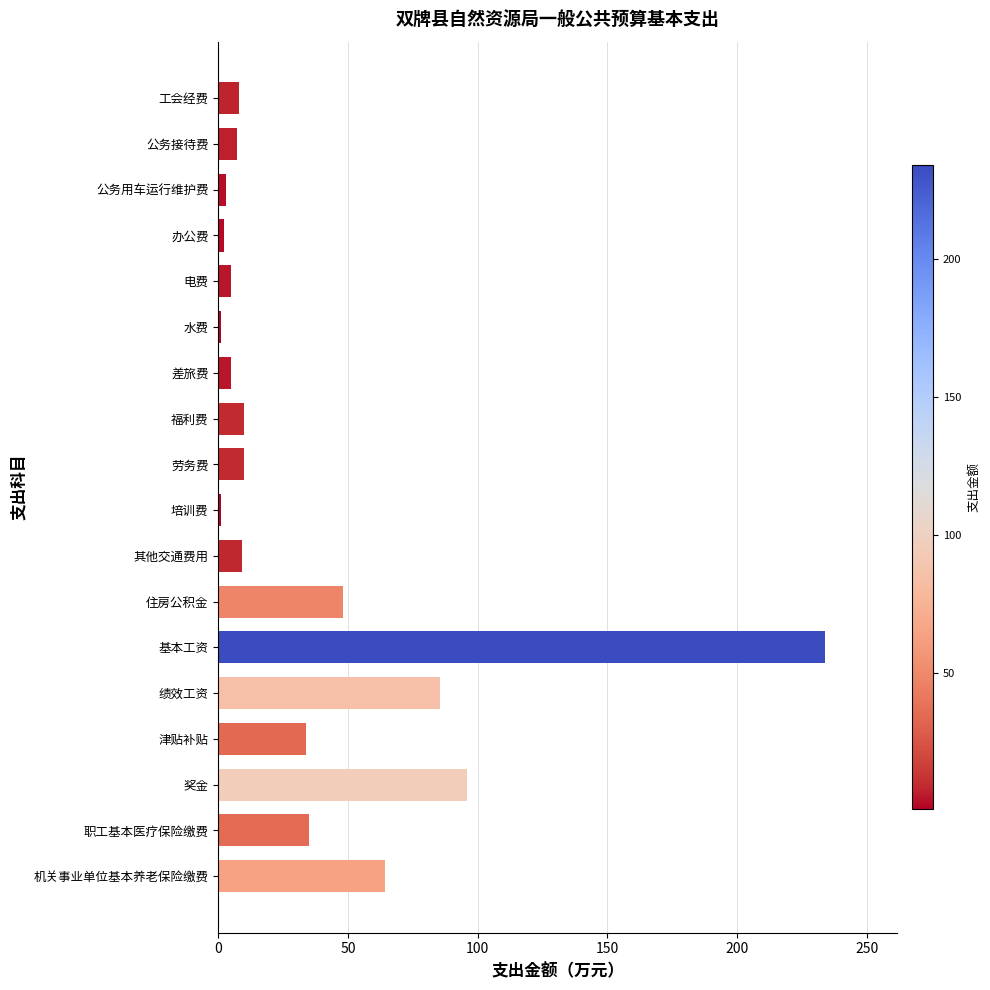

What is the difference between the maximum and second lowest values?

232.7